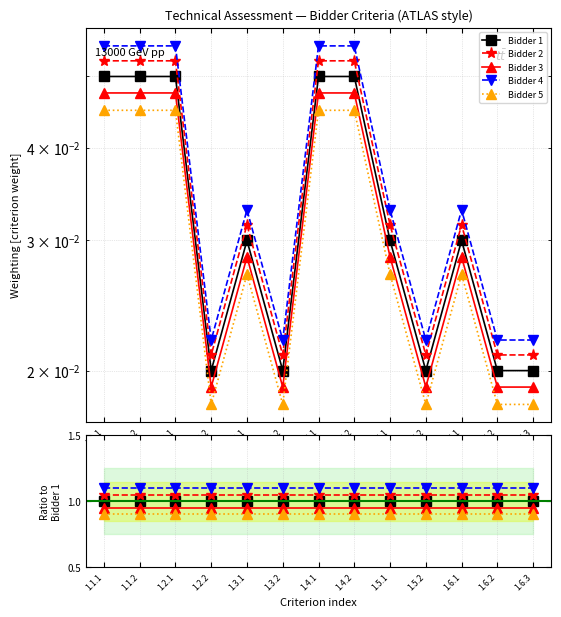

At how many categories does at least one series exceed 1?

13